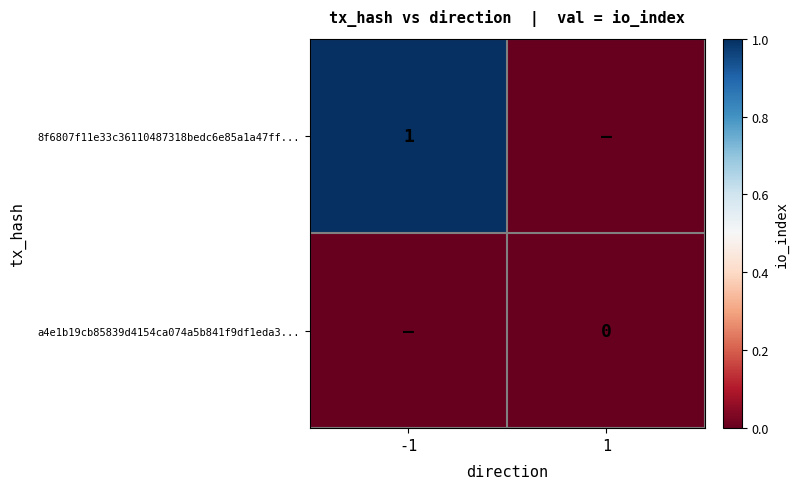

True or false: 8f6807f11e33c36110487318bedc6e85a1a47ff... has a value of 2 at -1.

False